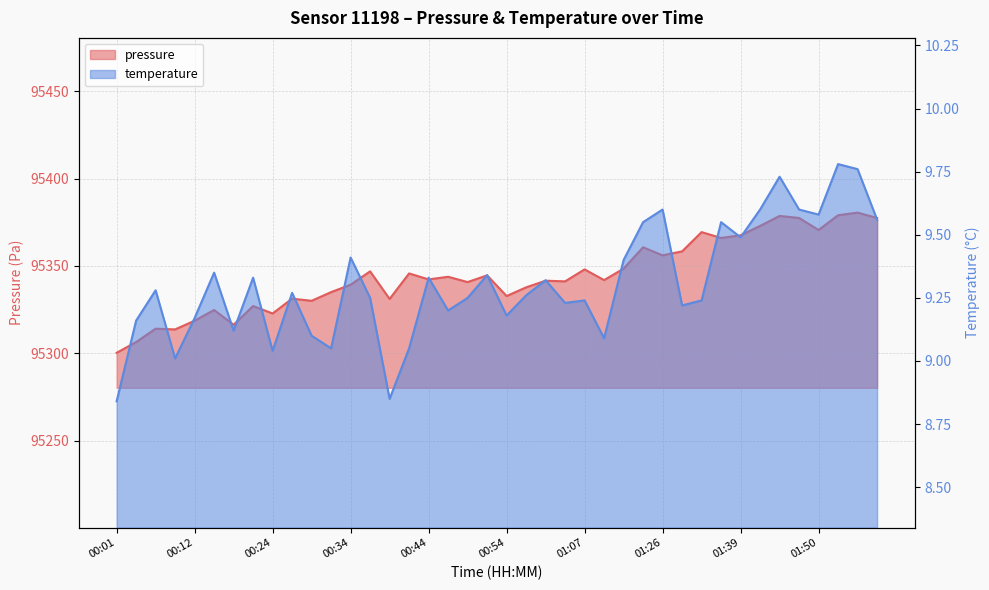

Does the chart have visible grid lines?

Yes